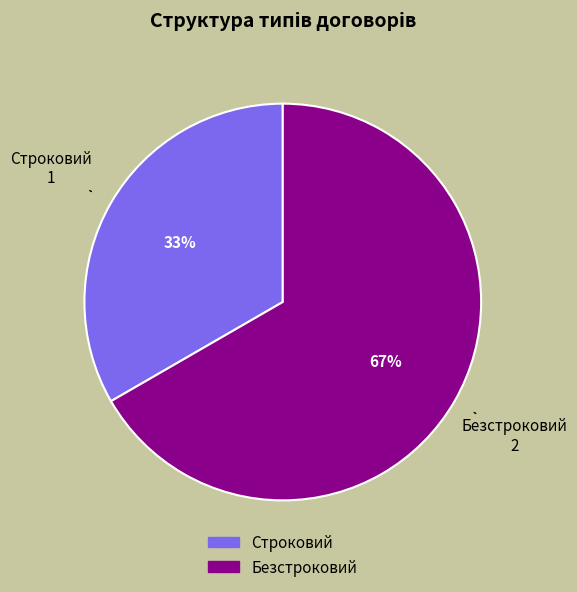

Count the number of slices in the pie.

2